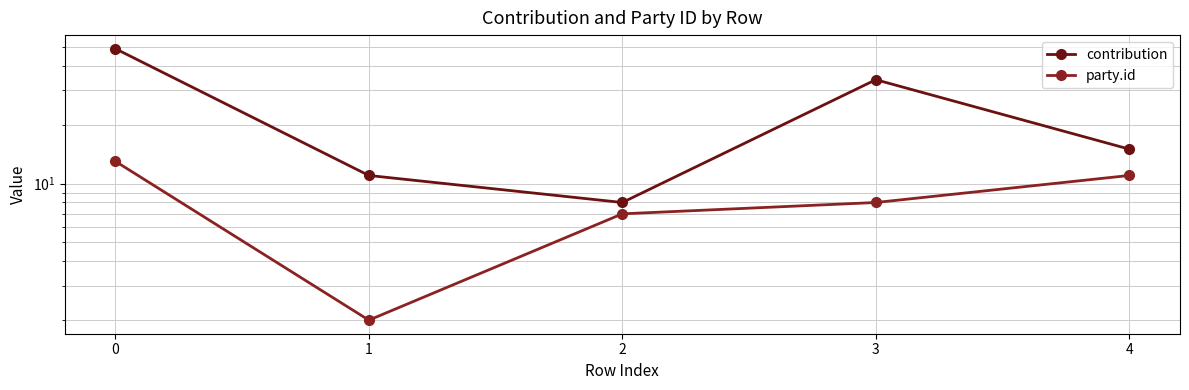

What is the difference between the maximum and minimum values in the party.id series?

11